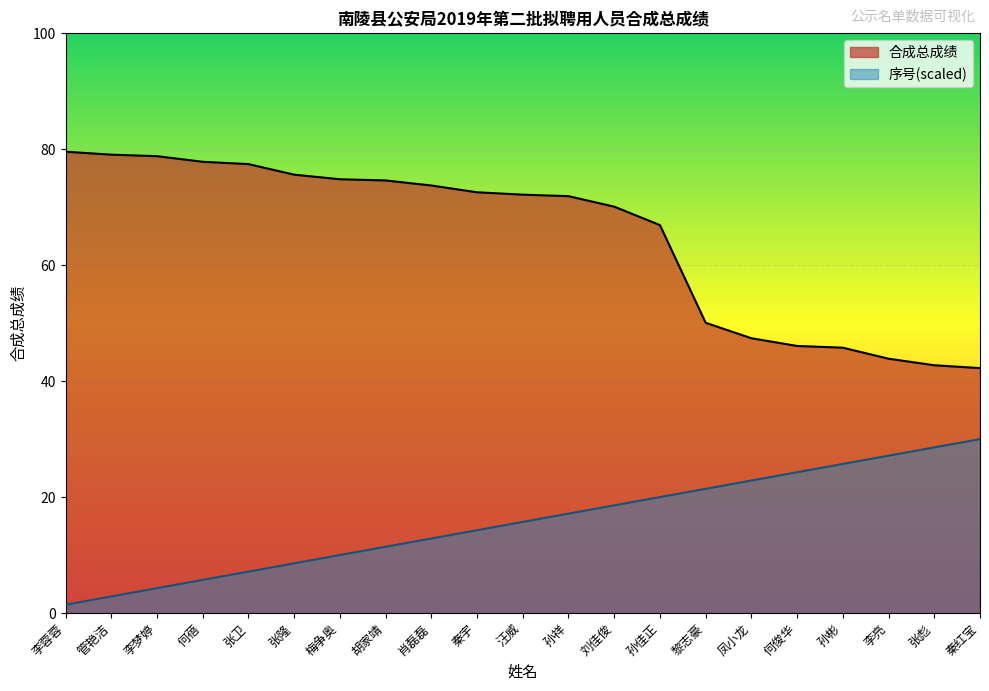

How many lines are shown in the chart?

2